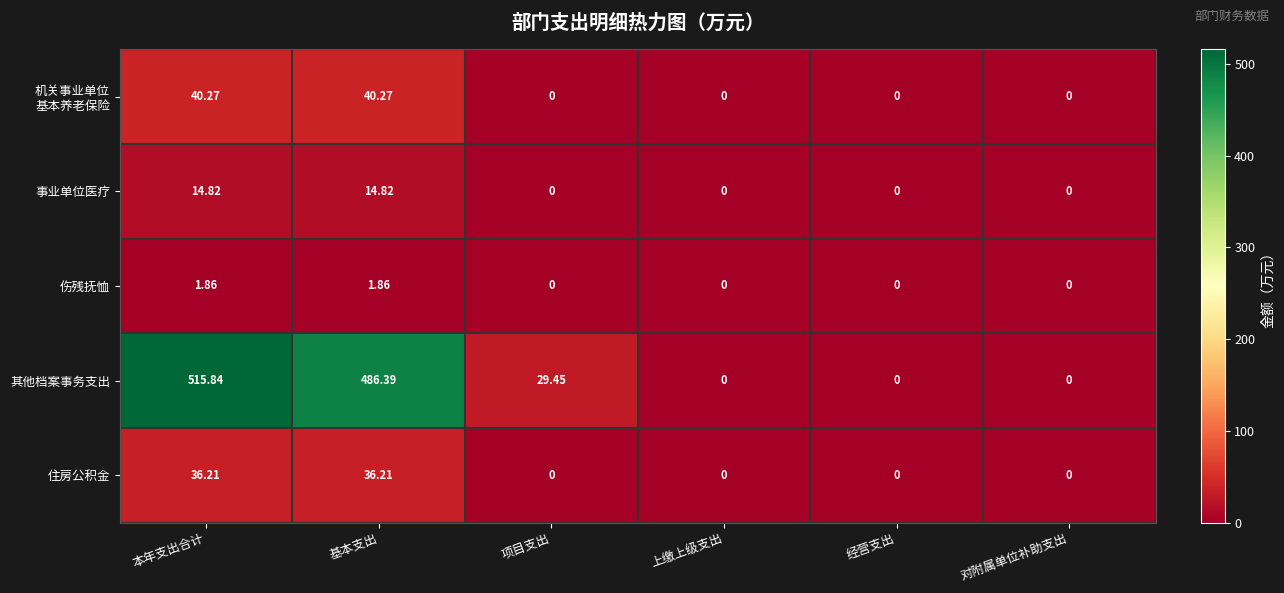

Which series changed the most between 基本支出 and 对附属单位补助支出?

其他档案事务支出